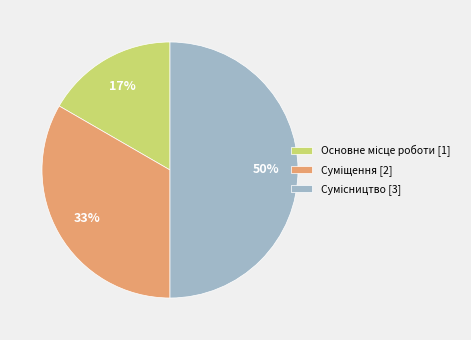

To the nearest percent, what is the average slice percentage?

33%